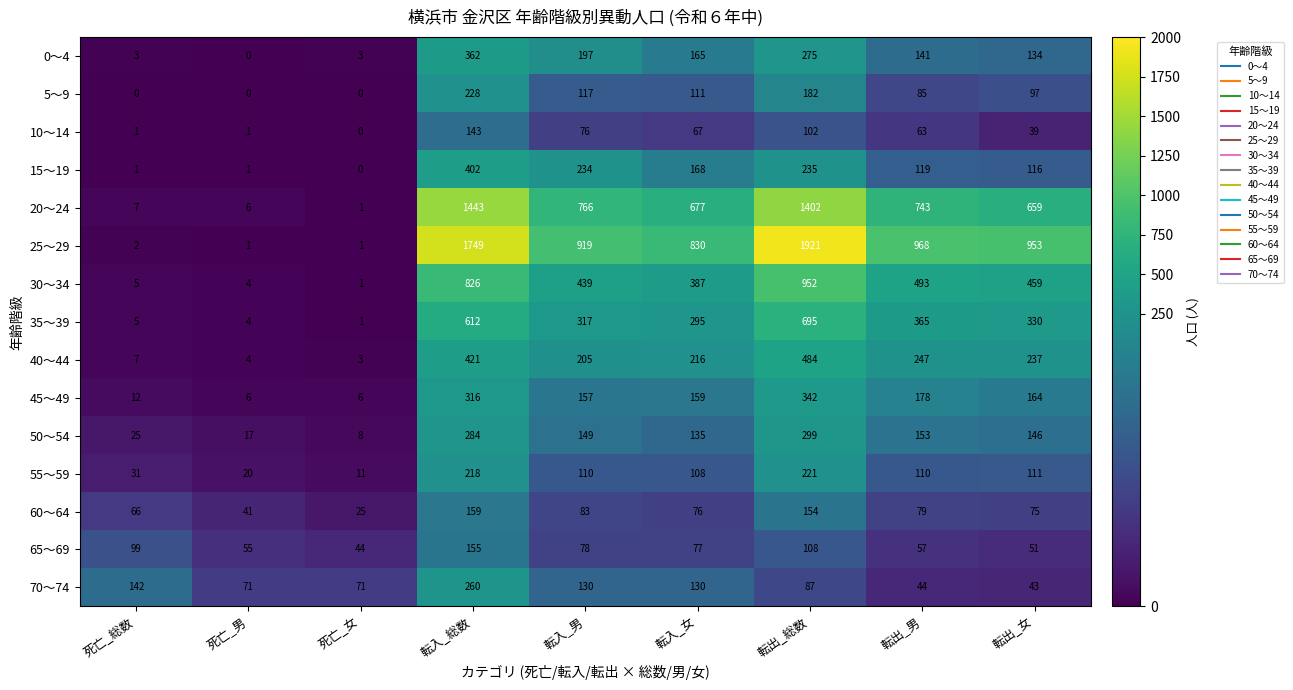

How many values in the 55～59 series are below 110?

4